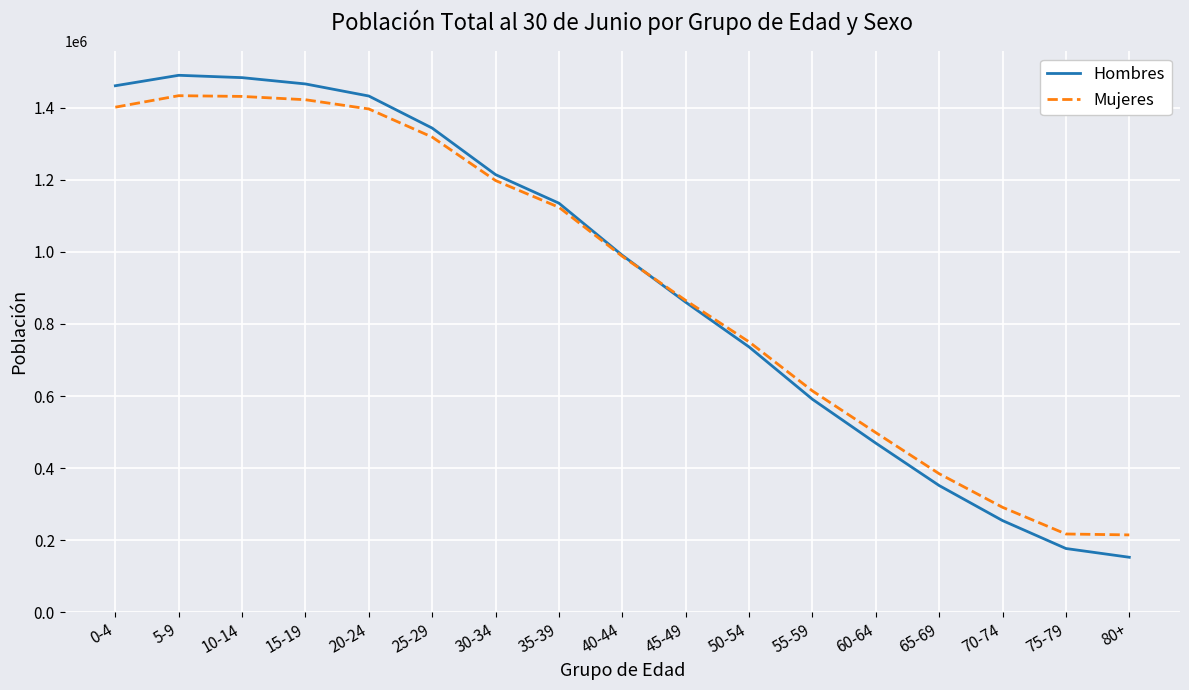

True or false: Mujeres and Hombres cross at least once.

True